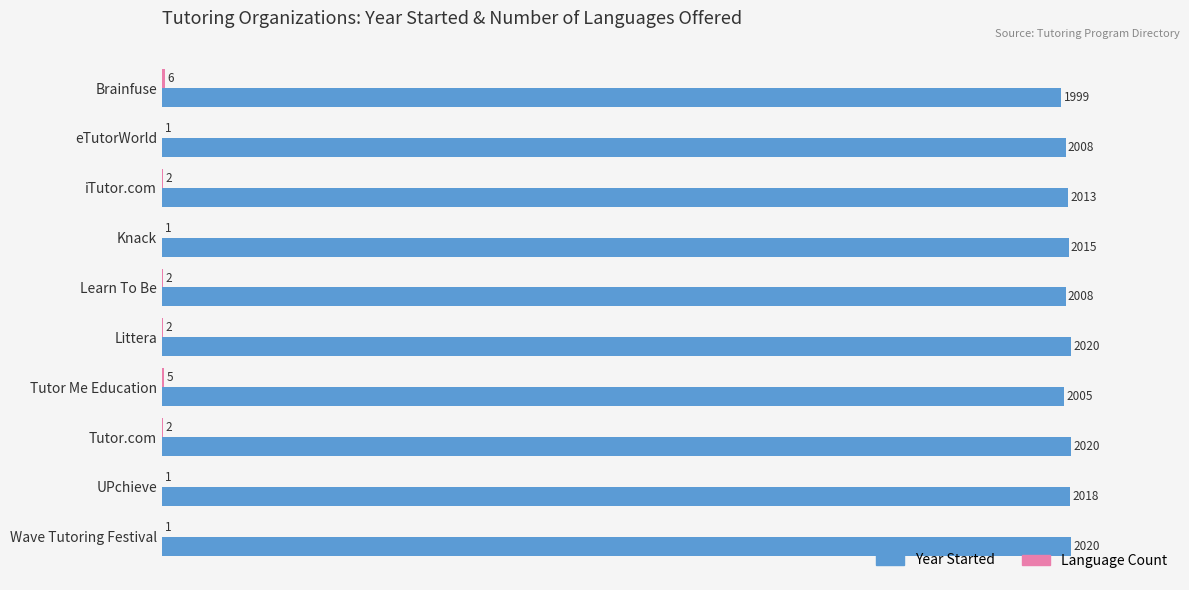

Is it true that Year Started equals 2008 at eTutorWorld?

True